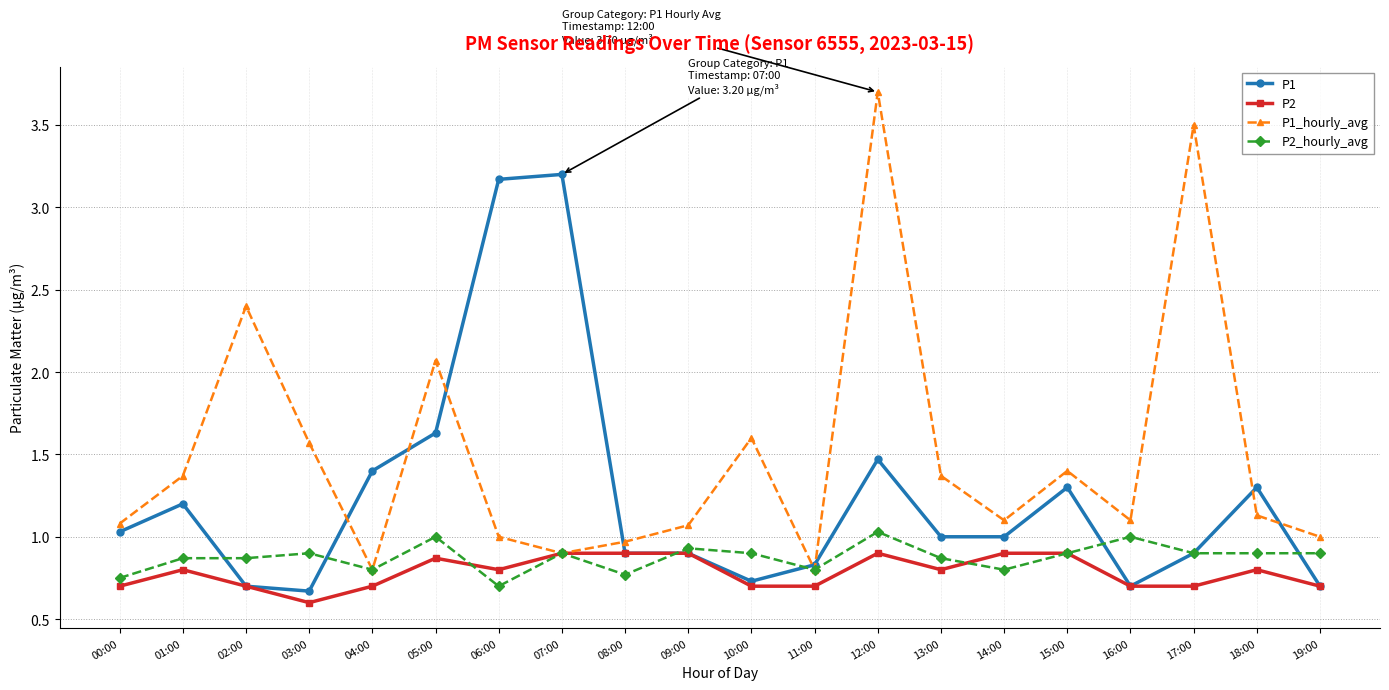

The value of P2_hourly_avg at 14:00 is 0.8. True or false?

True